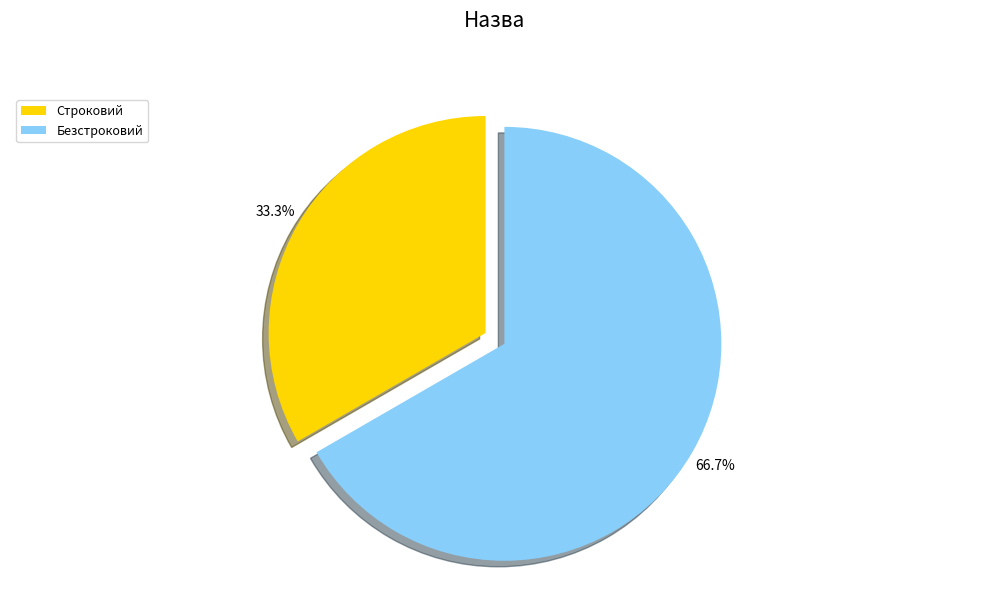

Does Строковий account for over 50% of the chart?

No